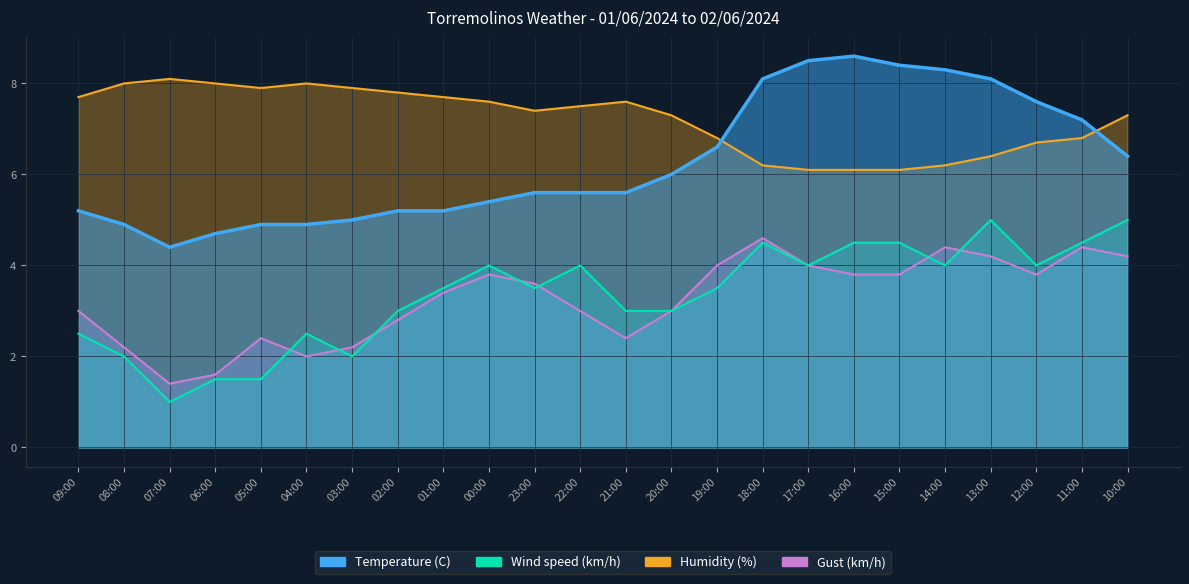

What is the difference between the Gust (km/h) values at 13:00 and 15:00?

0.4